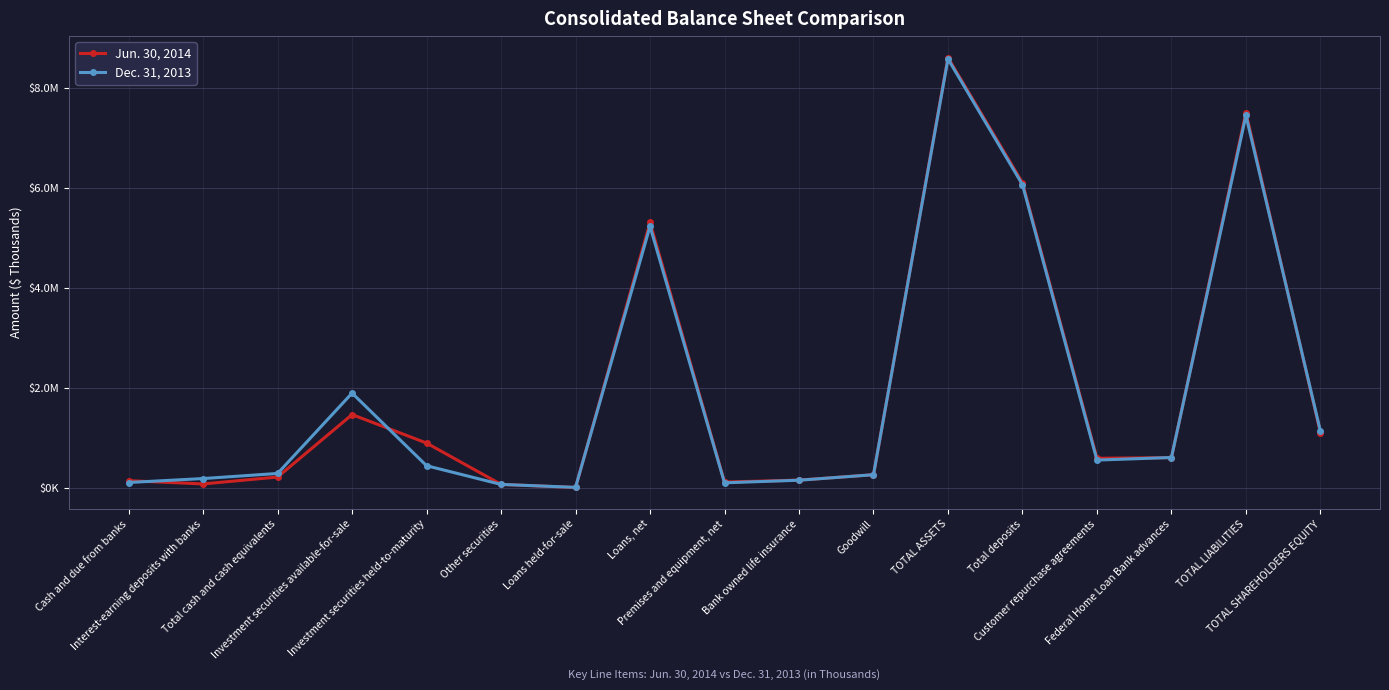

Reading right to left, what are all the values shown in this chart?

Jun. 30, 2014: TOTAL SHAREHOLDERS EQUITY=1101408	TOTAL LIABILITIES=7516965	Federal Home Loan Bank advances=601246	Customer repurchase agreements=587686	Total deposits=6108483	TOTAL ASSETS=8618373	Goodwill=258279	Bank owned life insurance=150237	Premises and equipment, net=110972	Loans, net=5313908	Loans held-for-sale=2275	Other securities=64494	Investment securities held-to-maturity=892536	Investment securities available-for-sale=1463479	Total cash and cash equivalents=211914	Interest-earning deposits with banks=73384	Cash and due from banks=138530
Dec. 31, 2013: TOTAL SHAREHOLDERS EQUITY=1131866	TOTAL LIABILITIES=7459982	Federal Home Loan Bank advances=603232	Customer repurchase agreements=551736	Total deposits=6072578	TOTAL ASSETS=8591848	Goodwill=258279	Bank owned life insurance=147869	Premises and equipment, net=96232	Loans, net=5236901	Loans held-for-sale=4951	Other securities=63746	Investment securities held-to-maturity=438445	Investment securities available-for-sale=1894107	Total cash and cash equivalents=283523	Interest-earning deposits with banks=181282	Cash and due from banks=102241